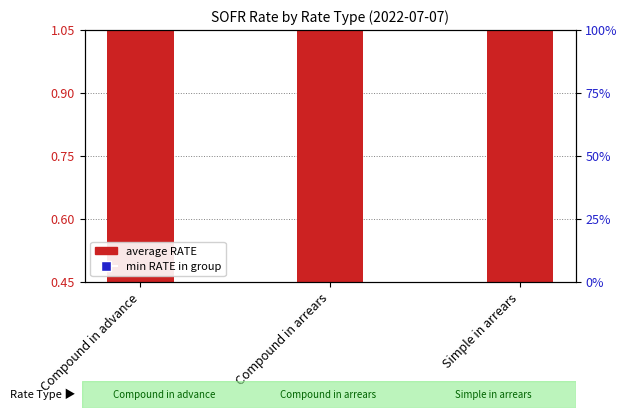

Which series reaches the minimum Y coordinate?

average RATE